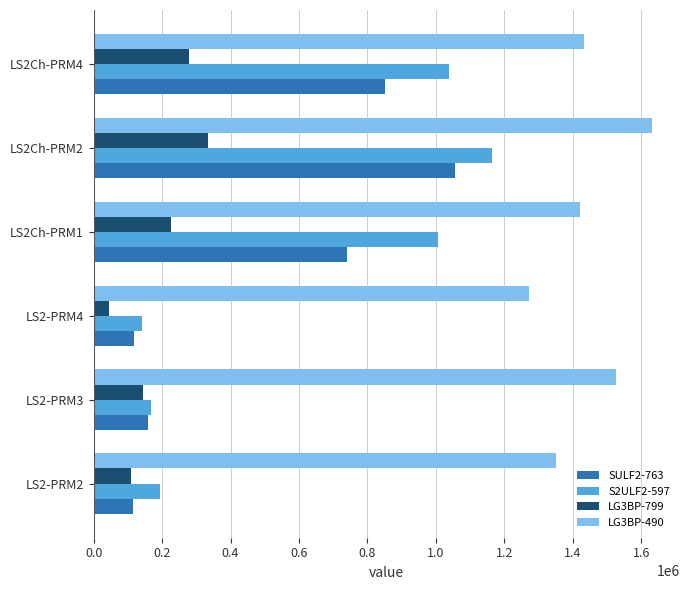

The value of SULF2-763 at LS2Ch-PRM2 is 1579670.9. True or false?

False